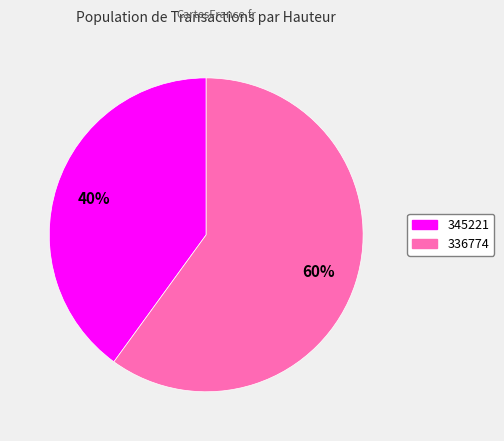

To the nearest percent, what is the combined percentage of 336774 and 345221?

100%